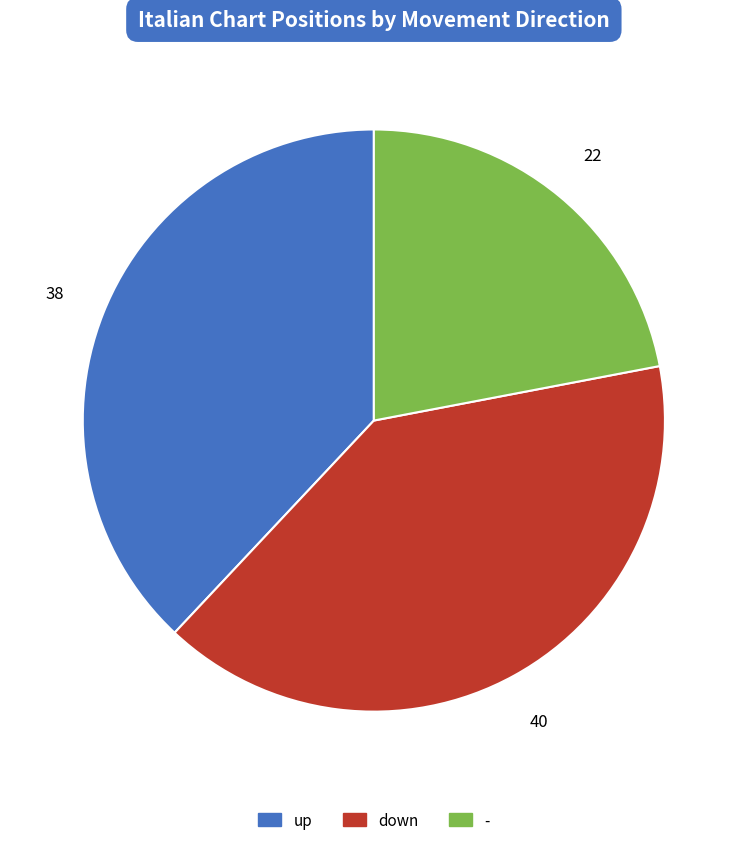

Rank the categories by value from highest to lowest.

down, up, -